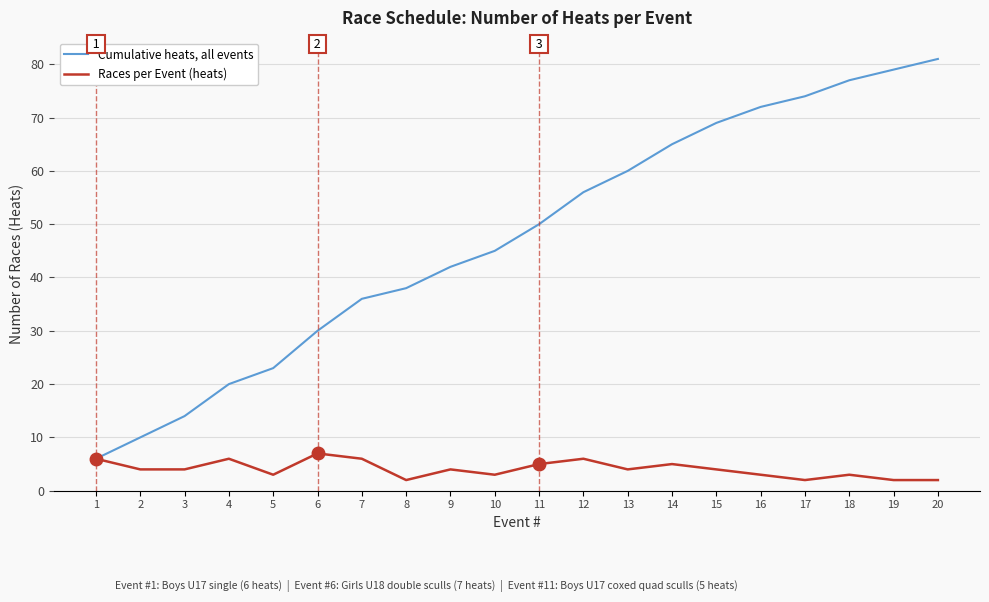

True or false: Cumulative heats, all events has more than 1 interior local peaks.

False